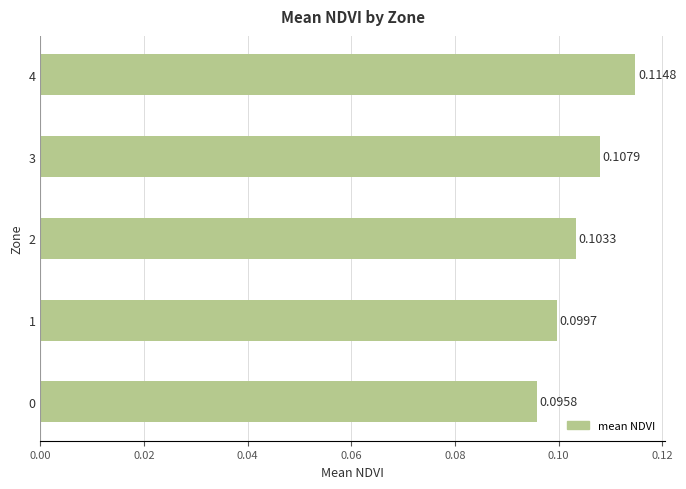

What is the sum of all values?

0.5